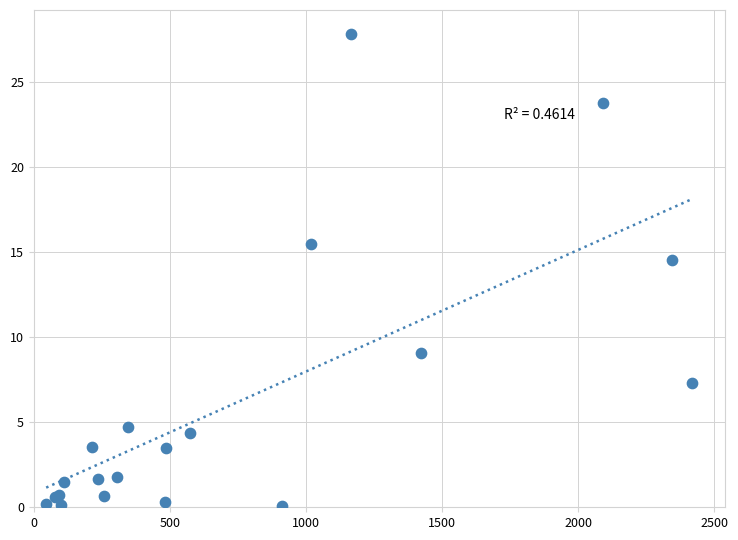

What Y value in the scatter plot is closest to 13?

14.6